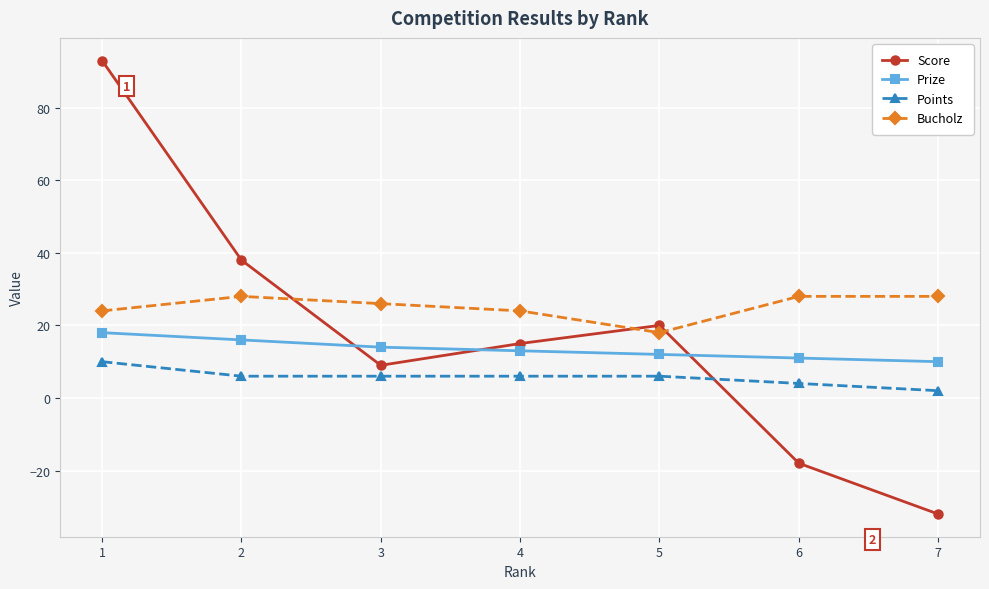

At which label does Score first exceed 15?

1